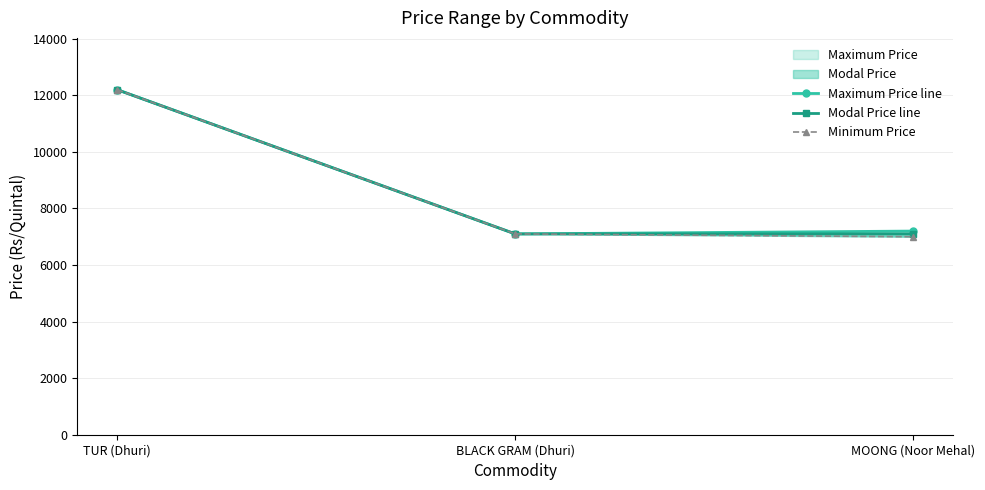

What value does the Minimum Price series have at TUR (Dhuri)?

12200